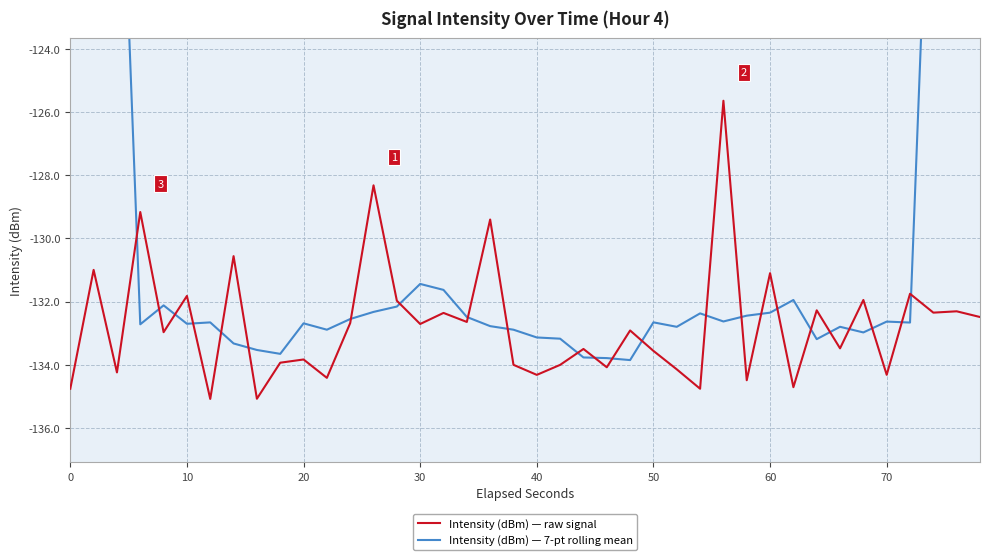

Read the Intensity (dBm) — raw signal value at 20.

-133.8